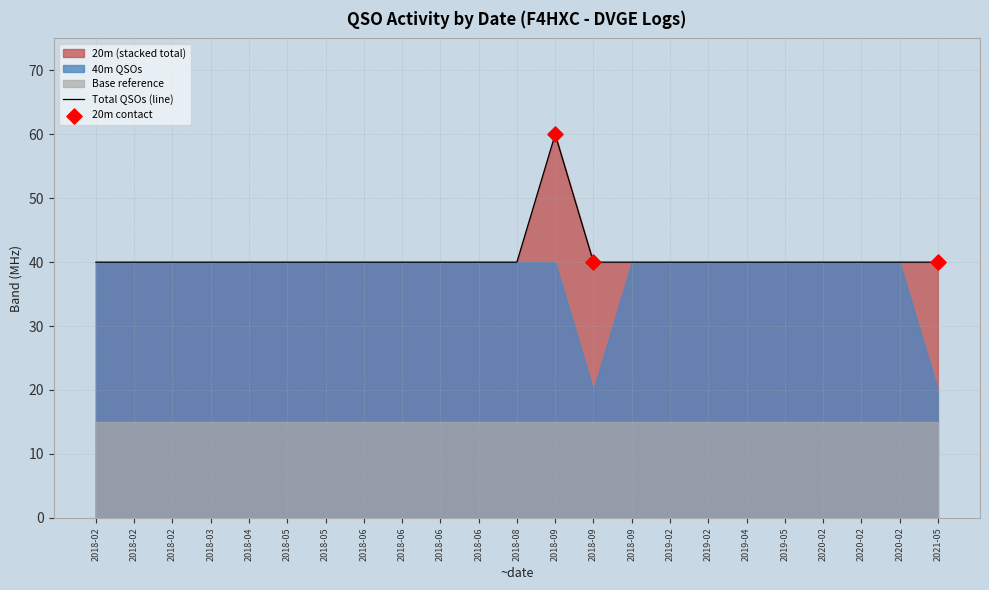

Between 2021-05 and 2019-02, which is larger?

2021-05